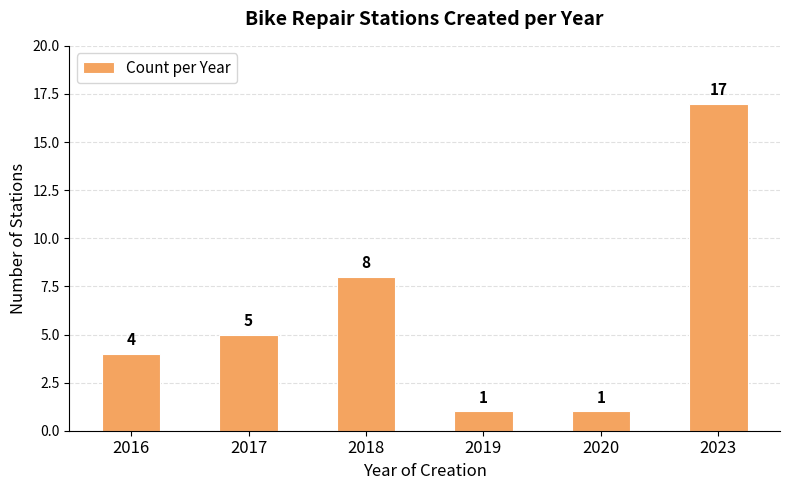

Are the bars grouped side by side (vs. stacked)?

No